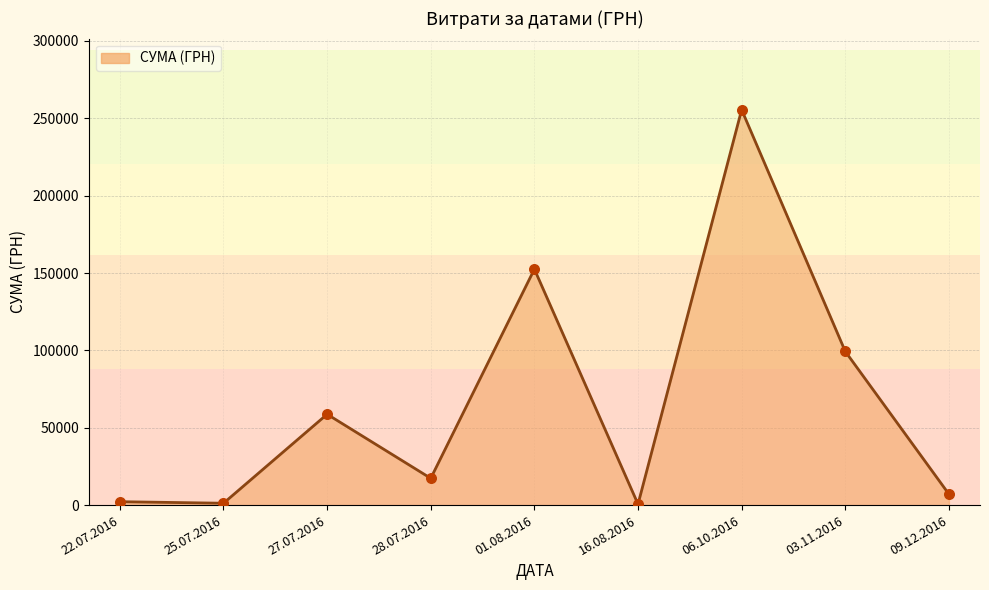

Approximately how many times larger is the value at 28.07.2016 compared to 09.12.2016?

2.4